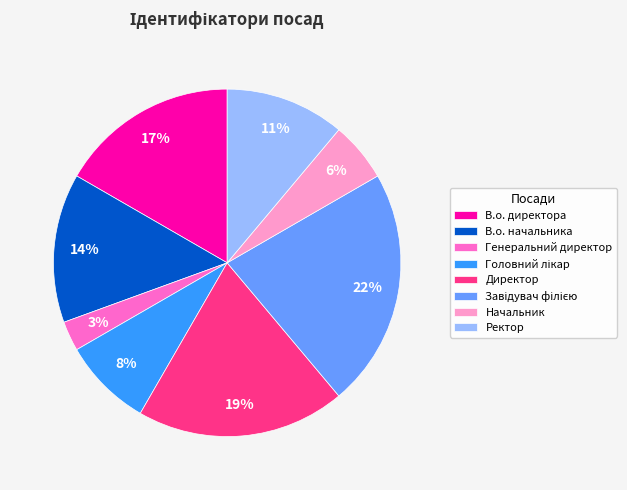

What percentage is the Директор slice, to the nearest percent?

19%